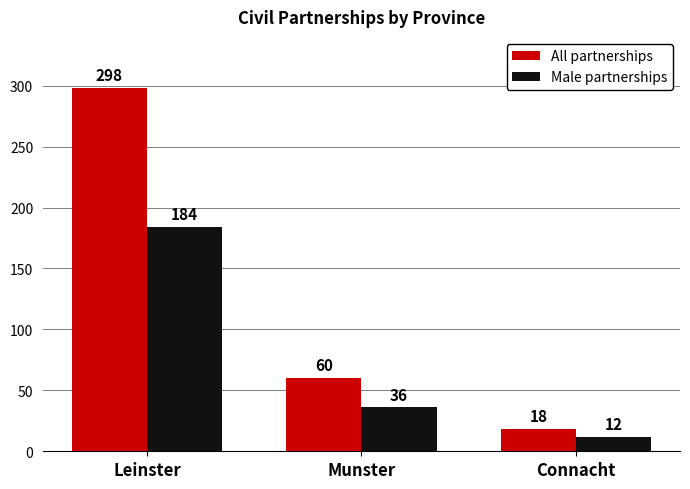

What are all the series names shown in the legend?

All partnerships, Male partnerships